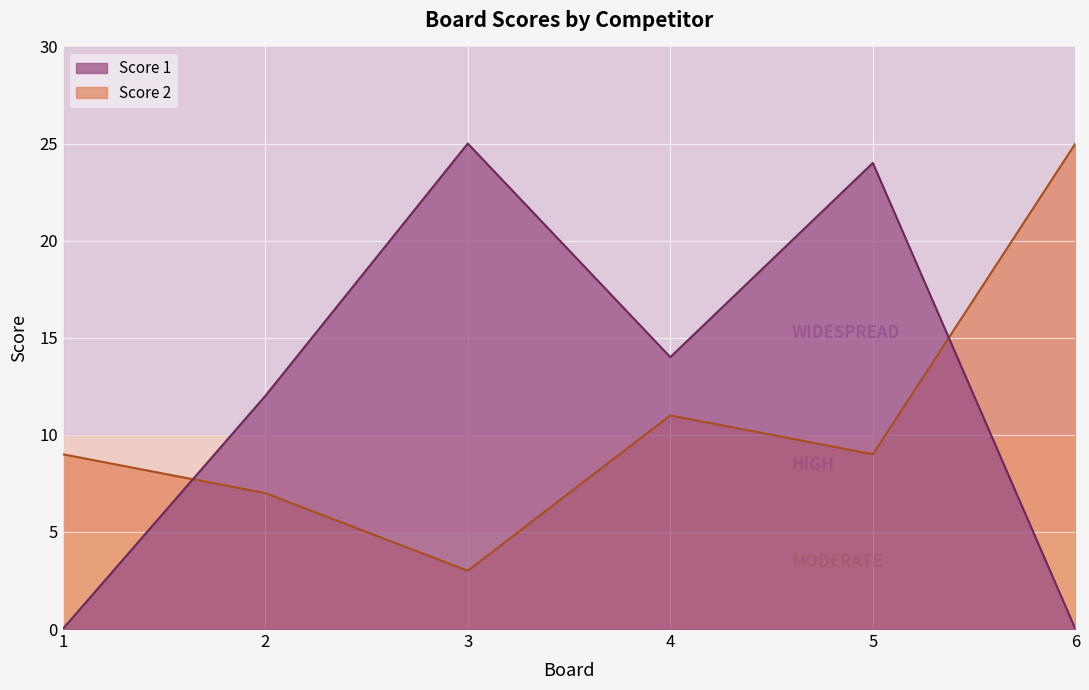

How many times do Score 1 and Score 2 cross each other?

2